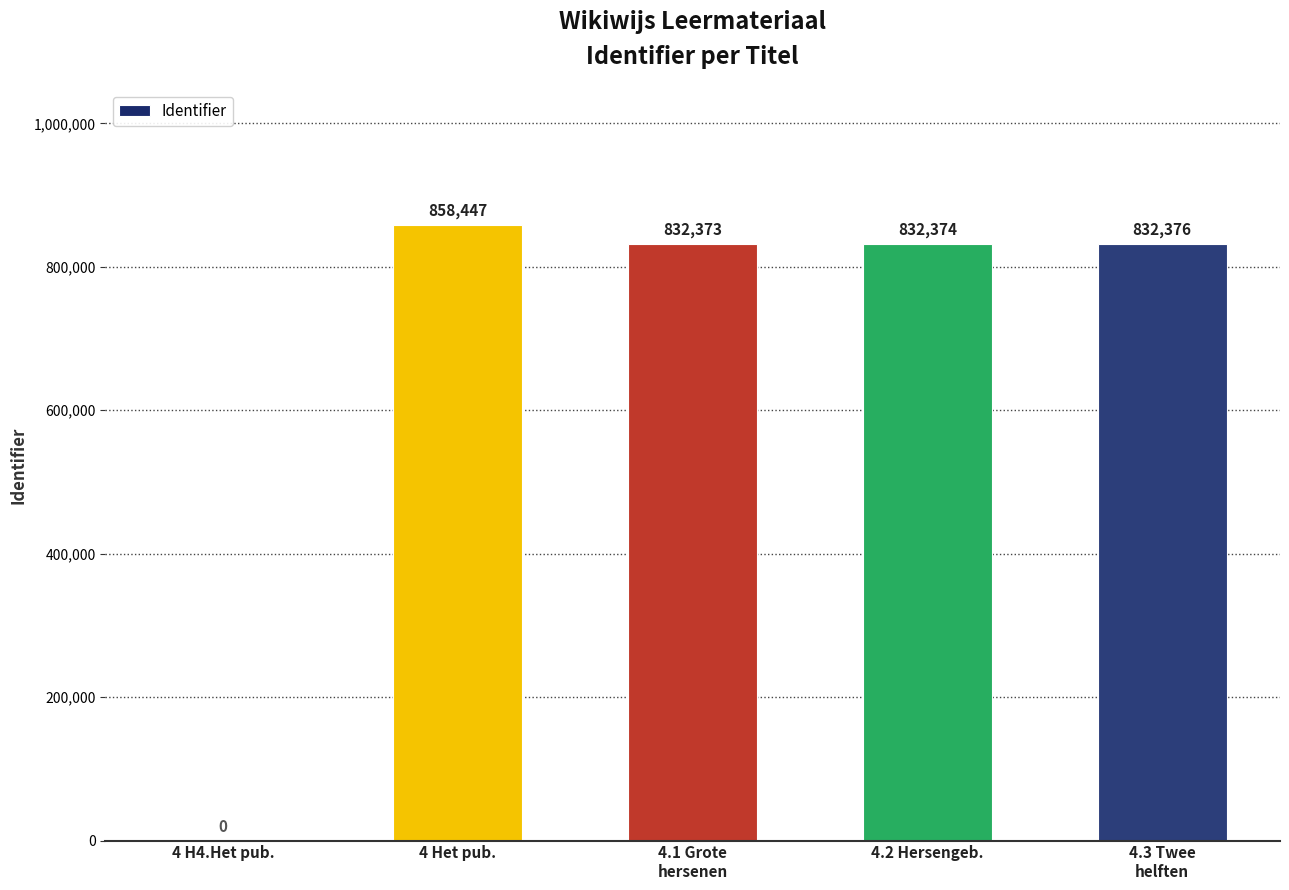

Is it true that the value at 4.2 Hersengeb. is 1381998?

False